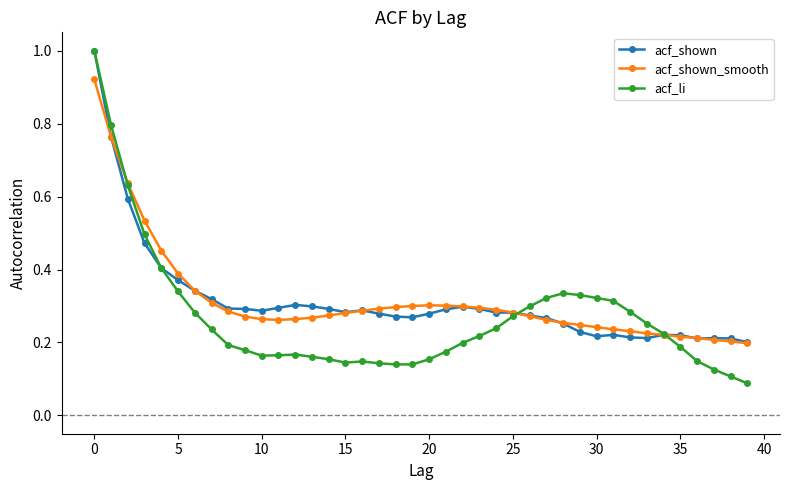

Which series has the largest range (max minus min)?

acf_li